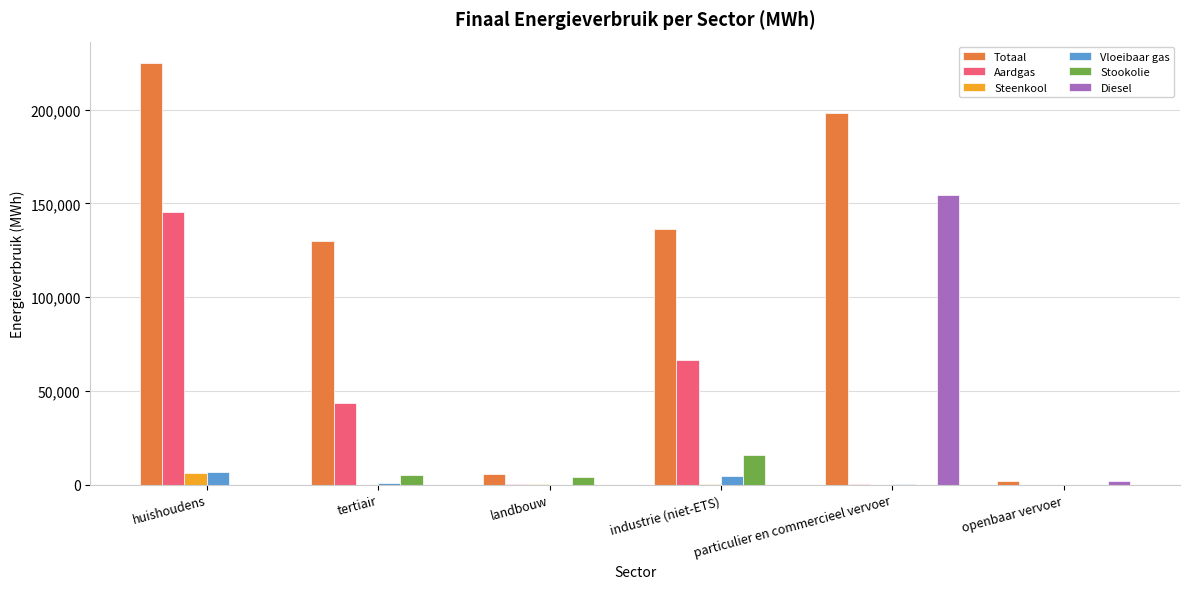

What is the average value of the Aardgas series?

42681.7